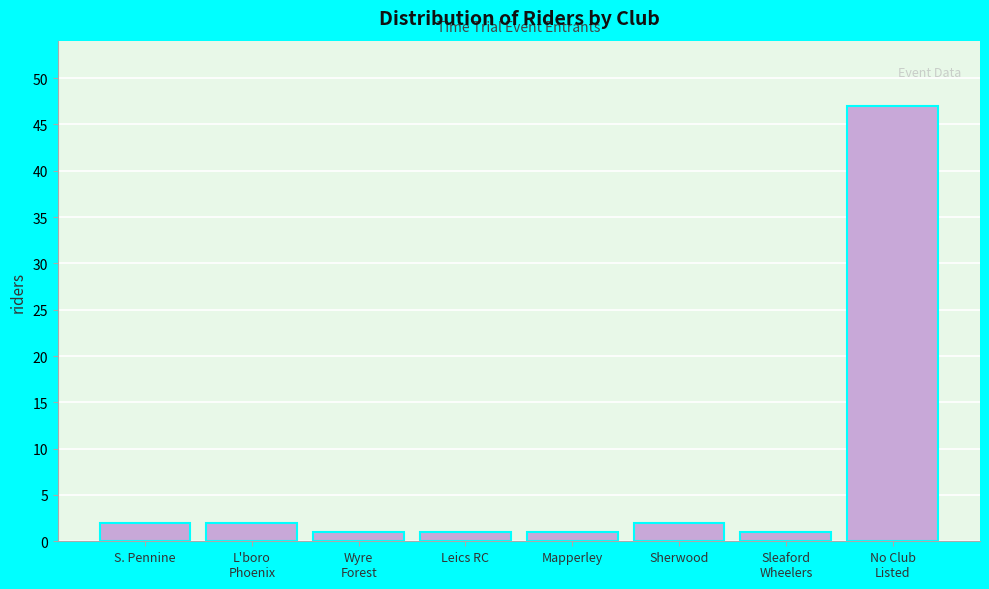

Reading left to right, list all the values displayed in this chart.

2	2	1	1	1	2	1	47